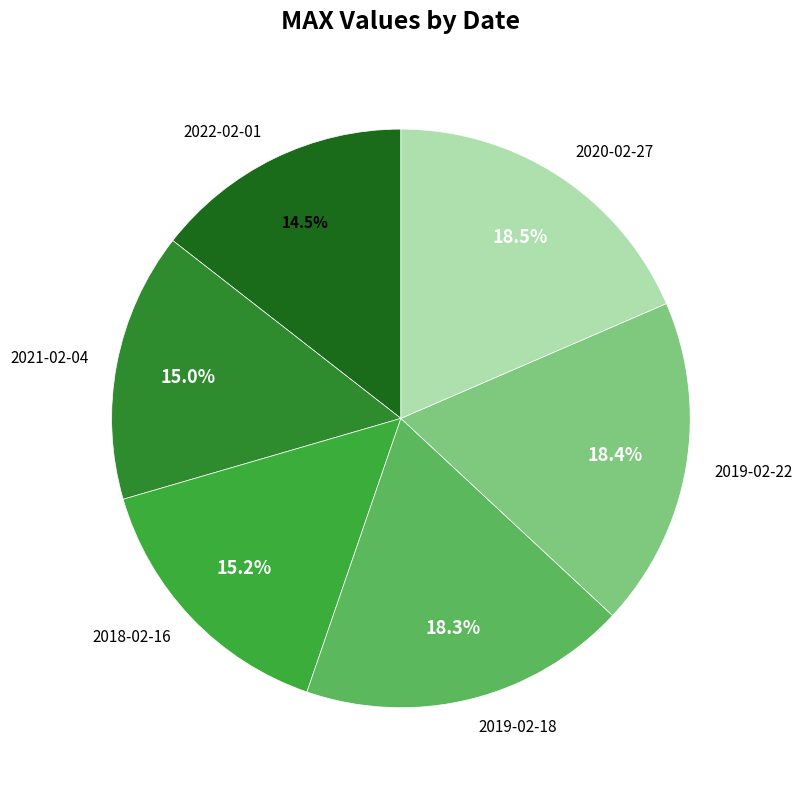

What percentage is NOT represented by 2022-02-01?

85.5%